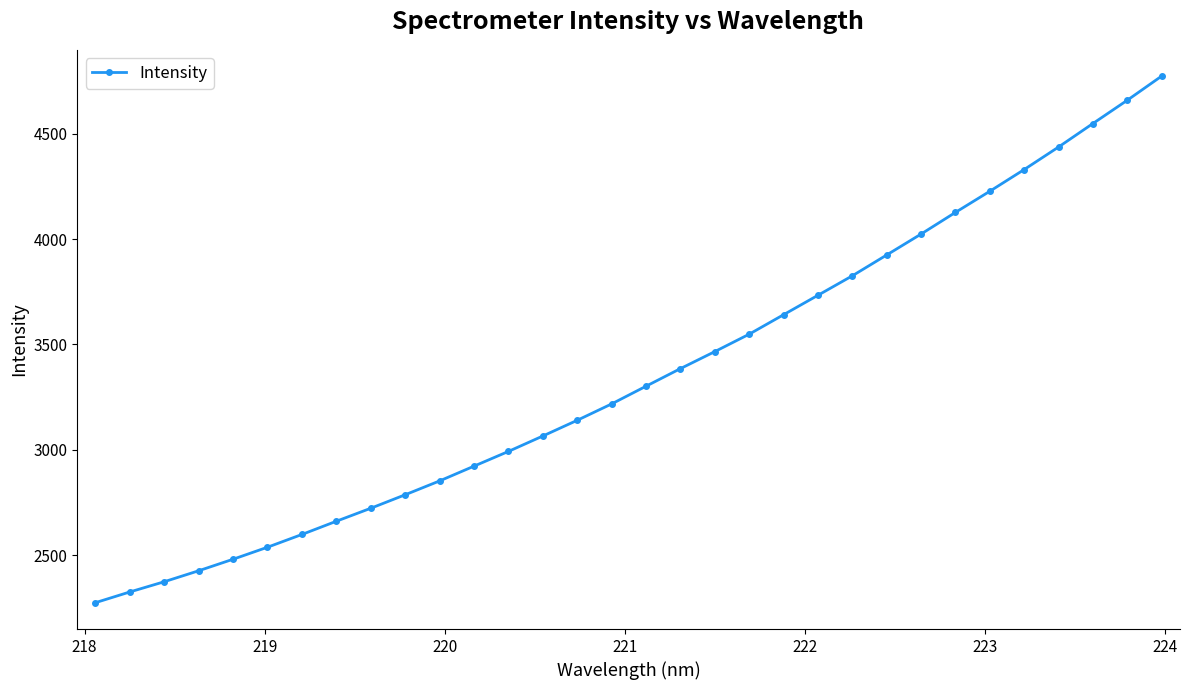

What is the sum of all values?

107329.1